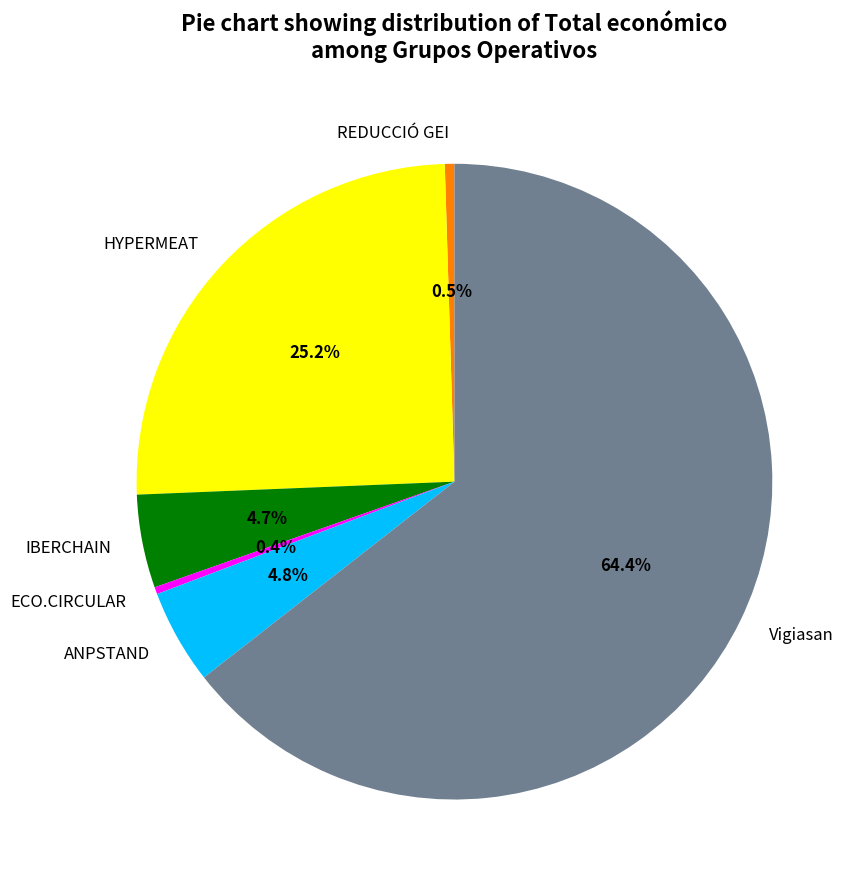

What is the total percentage of IBERCHAIN and ECO.CIRCULAR?

5.1%